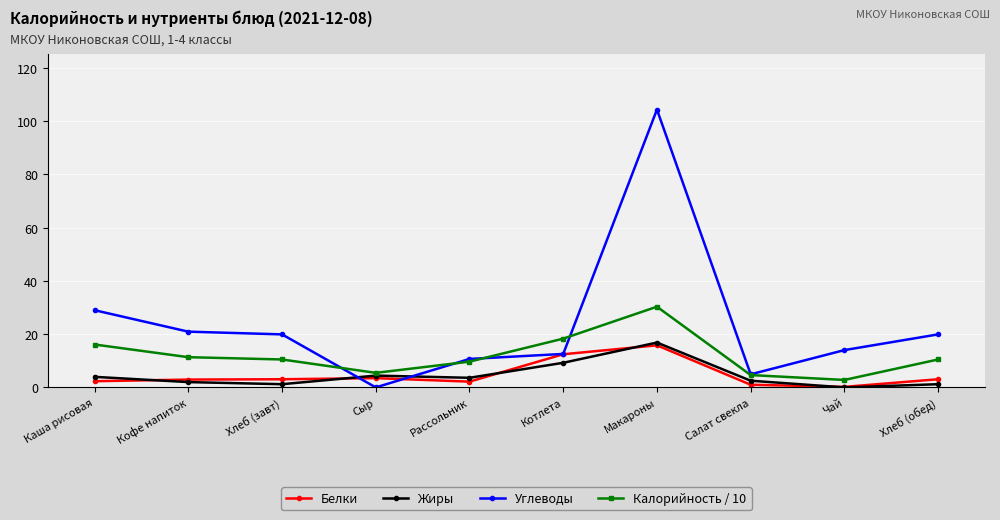

What is the label of the 10th point from the right?

Каша рисовая